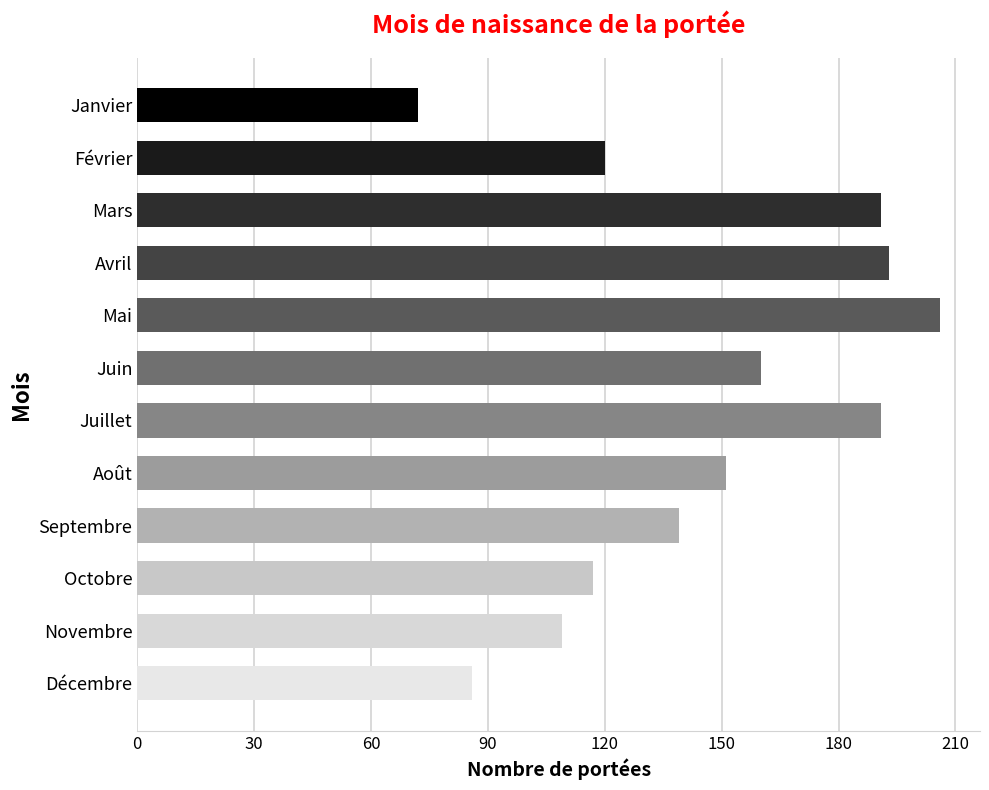

What is the value of the 11th bar from the top?

109